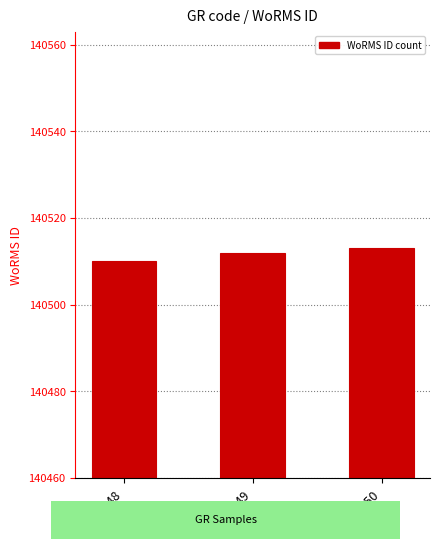

How many distinct data groups are displayed?

1